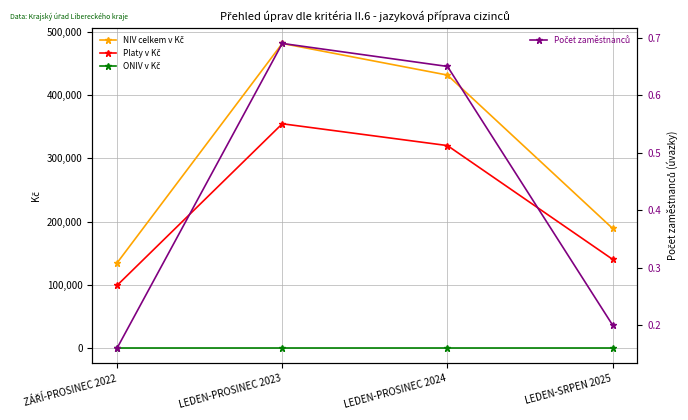

True or false: Počet zaměstnanců and NIV celkem v Kč intersect in this chart.

False